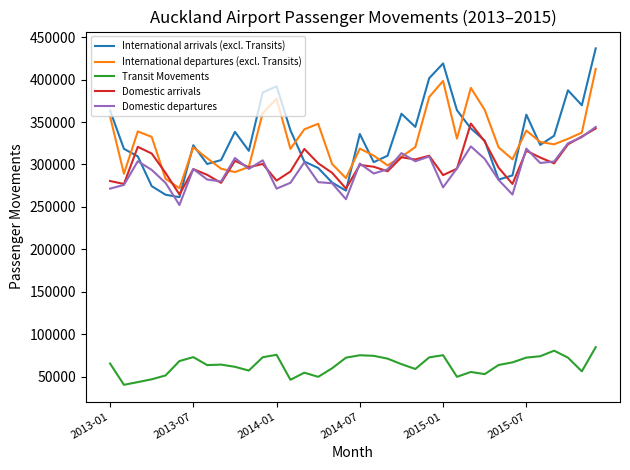

True or false: International arrivals (excl. Transits) and Transit Movements cross at least once.

False